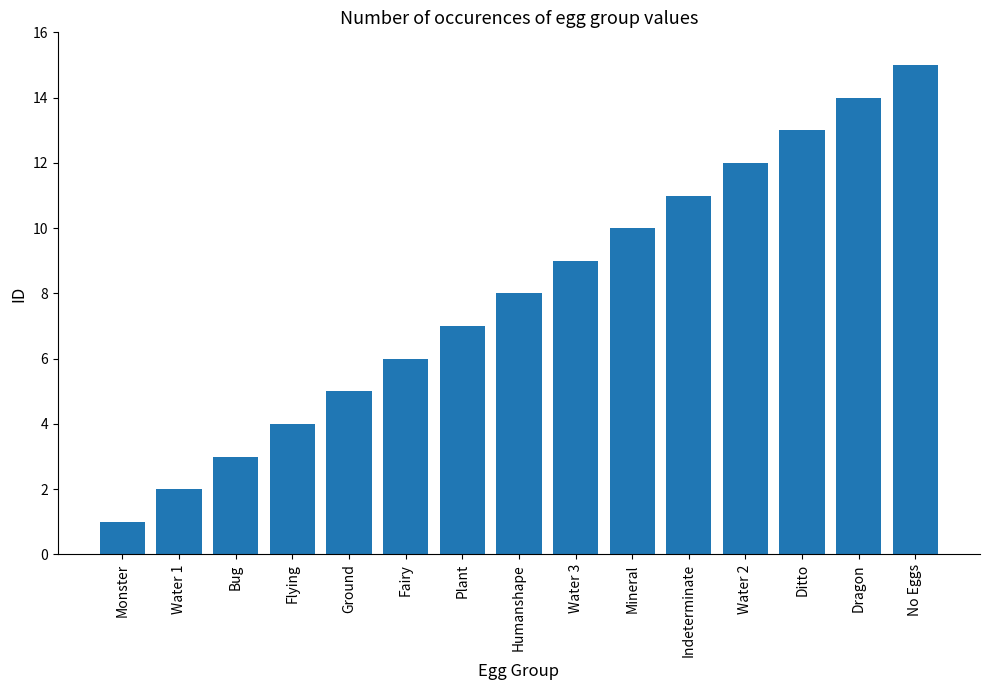

The value at Monster is 2. True or false?

False